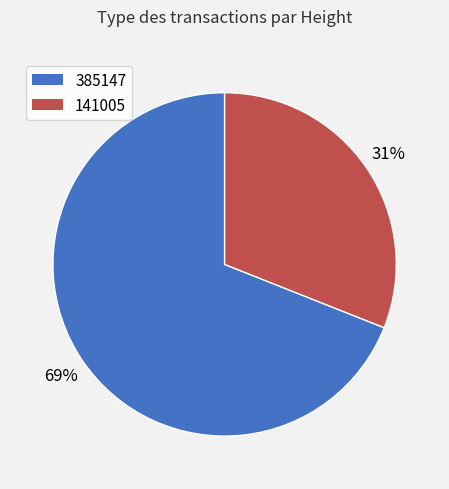

How many slices are in this pie chart?

2